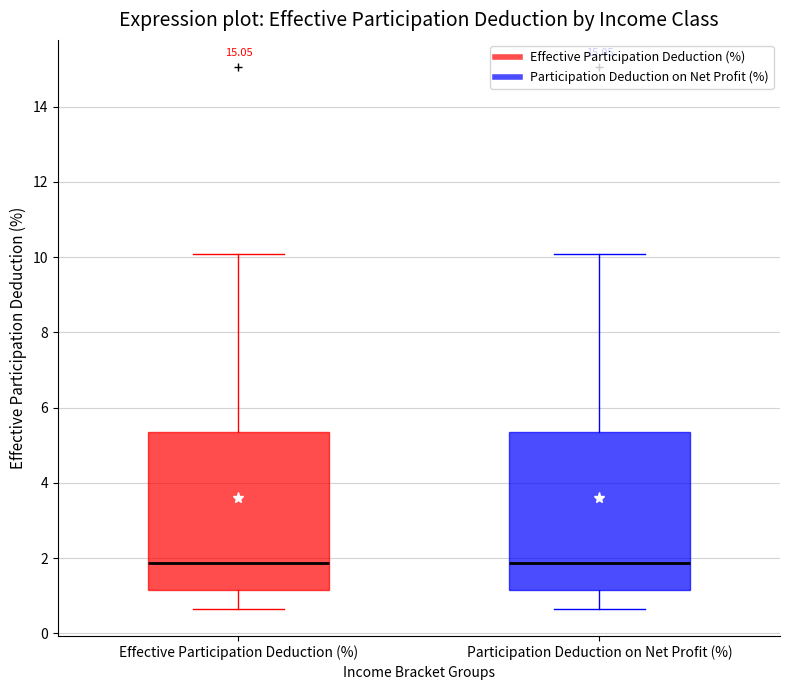

Reading left to right, transcribe this box plot: for each box, give where its median line is, the range the box spans, and where its two whiskers end, as read against the y-axis. The values are not printed on the chart, so give them approximately, as read against the axis.

Effective Participation Deduction (%): median 1.8, box 1.2 to 5.4, whiskers 0.6 to 10.0
Participation Deduction on Net Profit (%): median 1.8, box 1.2 to 5.4, whiskers 0.6 to 10.0